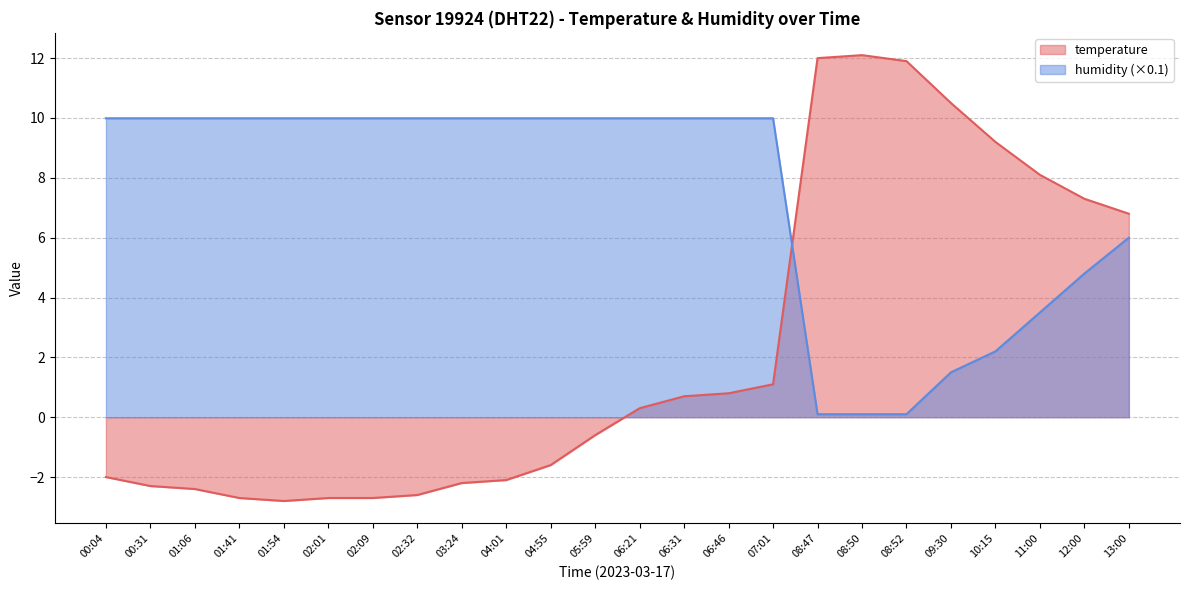

The value of temperature at 12:00 is 7.3. True or false?

True